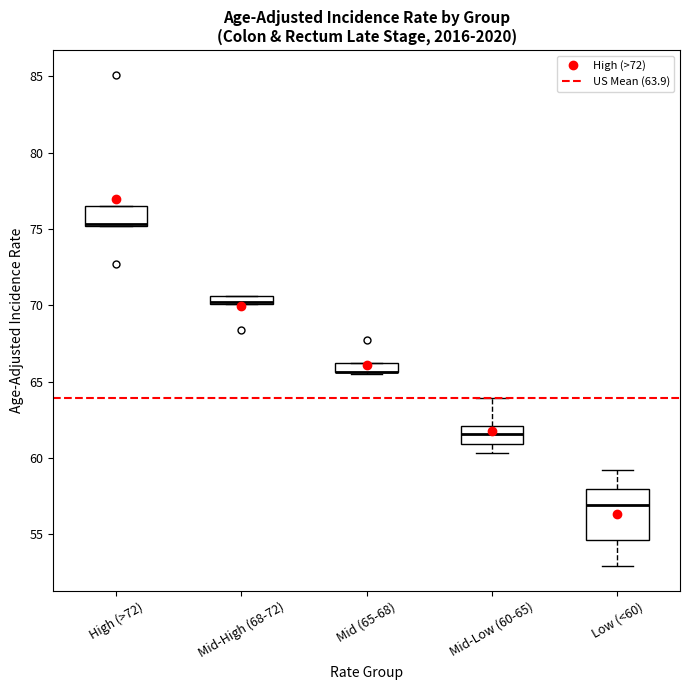

Where is the upper edge of the box for Mid-High (68-72) on the y-axis? The values are not printed on the chart, so give them approximately, as read against the axis.

70.5